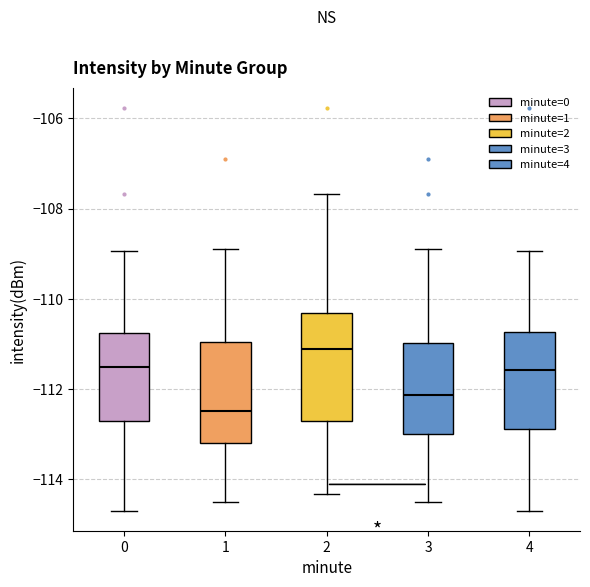

Where is the upper edge of the box at x = 0 on the y-axis? The values are not printed on the chart, so give them approximately, as read against the axis.

-110.8